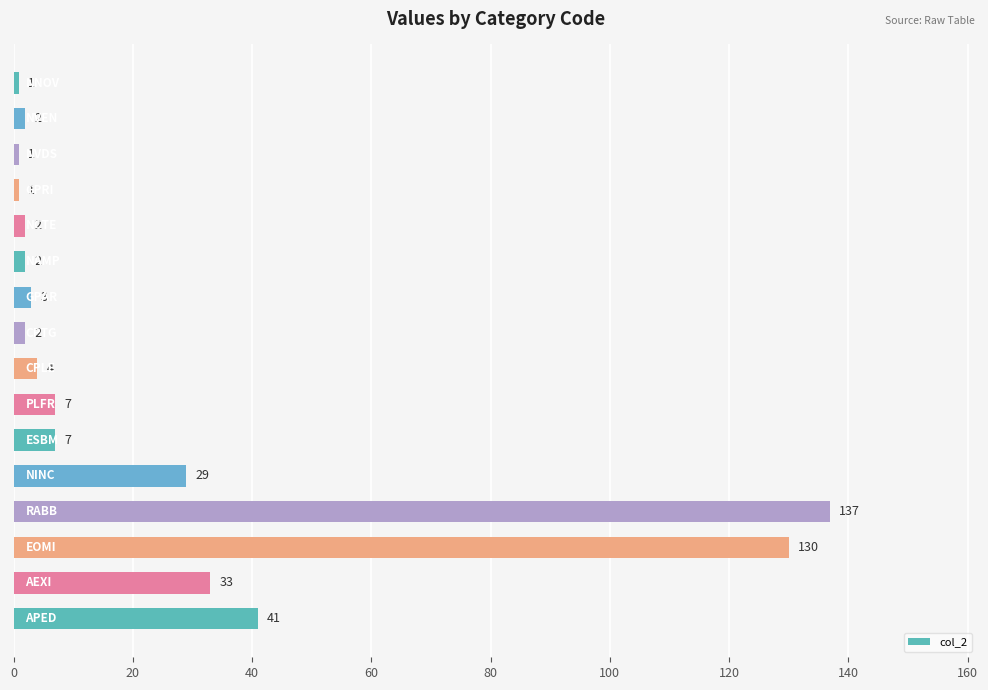

How many values are below 4?

8